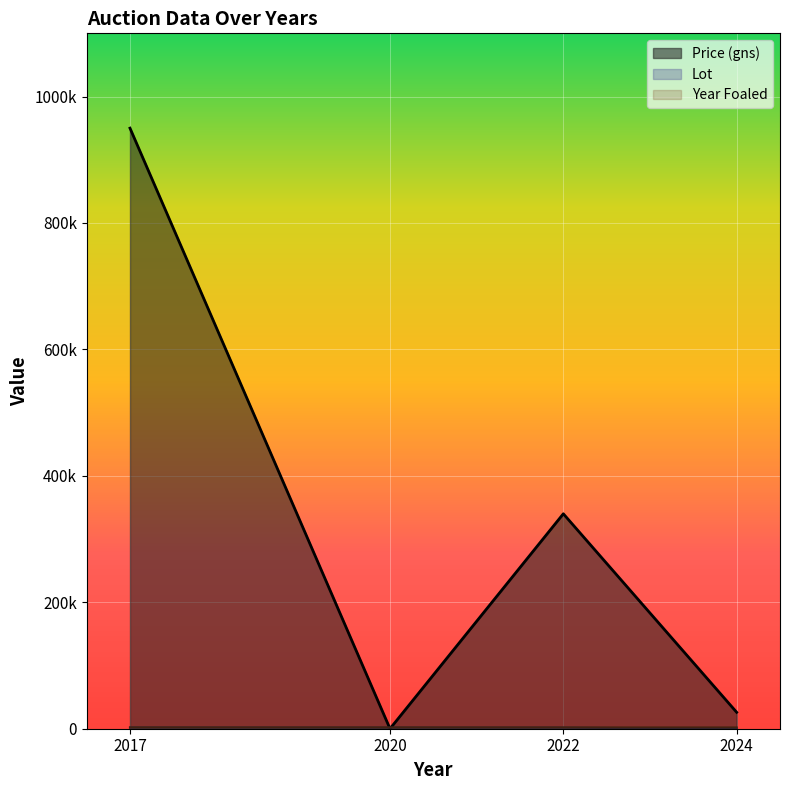

Reading left to right, list all the values displayed in this chart.

Price (gns): 950000	0	340000	26000
Lot: 1798	1638	1616	47
Year Foaled: 2009	2009	2009	2021